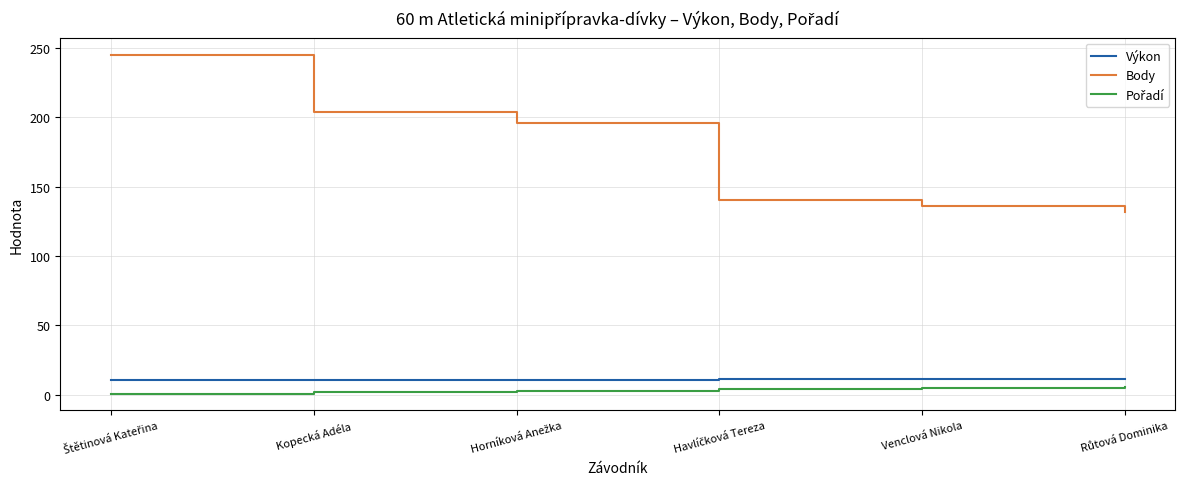

Which series has the largest total across all categories?

Body